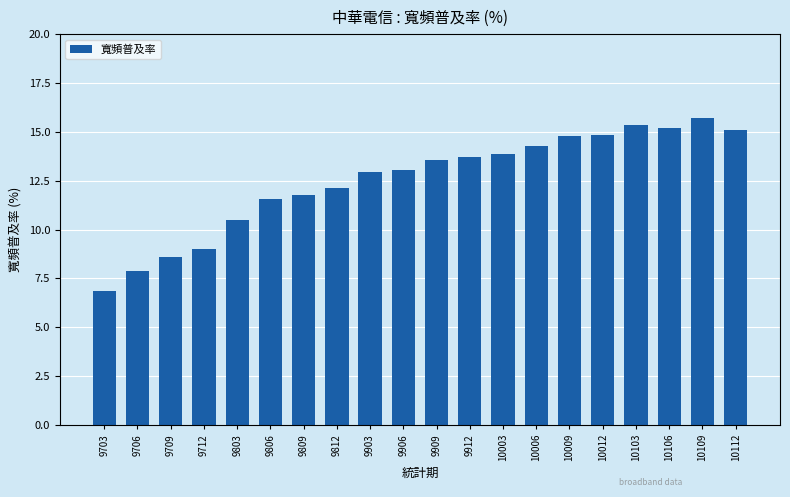

Between 9703 and 9806, which is larger?

9806